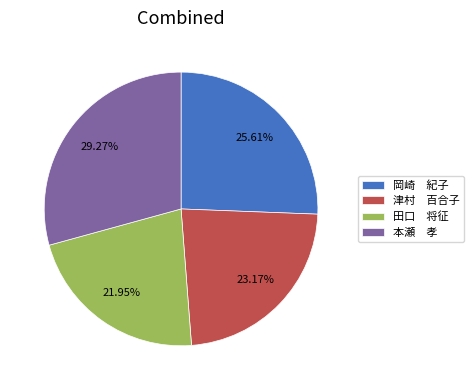

To the nearest percent, what is the average slice percentage?

25%